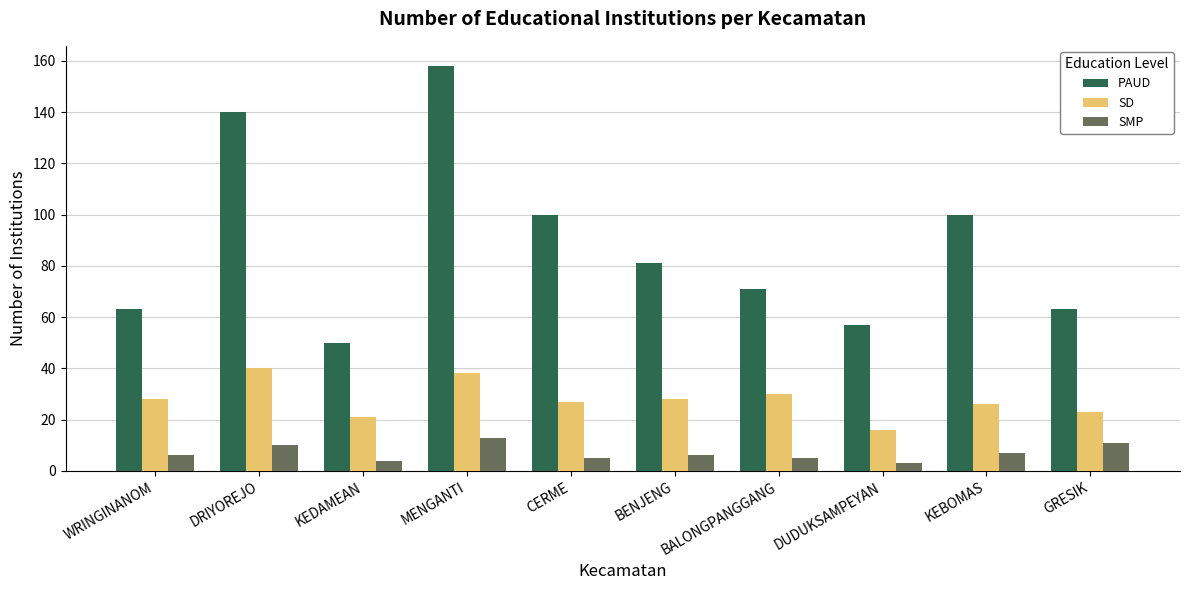

At which category is the sum across all series the highest?

MENGANTI